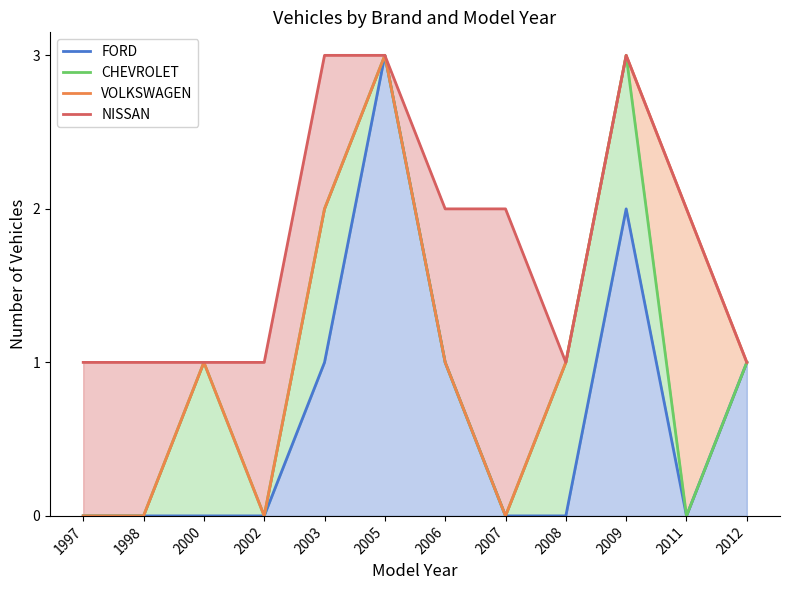

Reading left to right, transcribe all the data shown in this chart.

FORD: 0	0	0	0	1	3	1	0	0	2	0	1
CHEVROLET: 0	0	1	0	2	3	1	0	1	3	0	1
VOLKSWAGEN: 0	0	1	0	2	3	1	0	1	3	2	1
NISSAN: 1	1	1	1	3	3	2	2	1	3	2	1